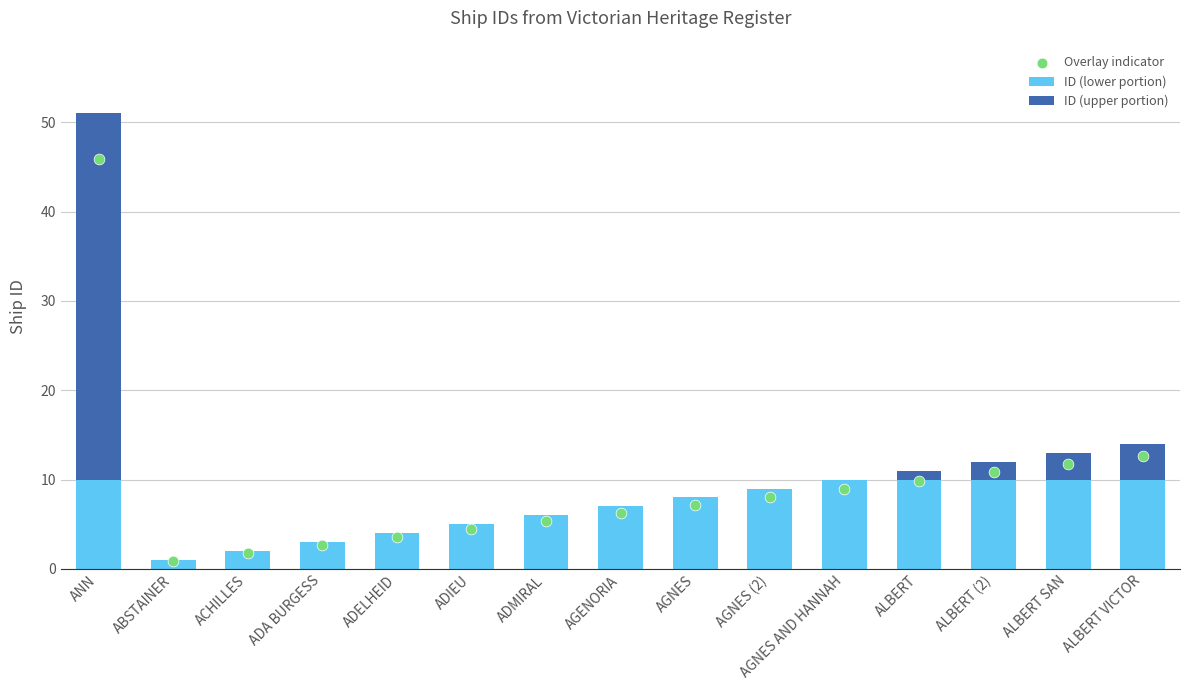

Which series reaches the minimum Y coordinate?

ID (upper portion)